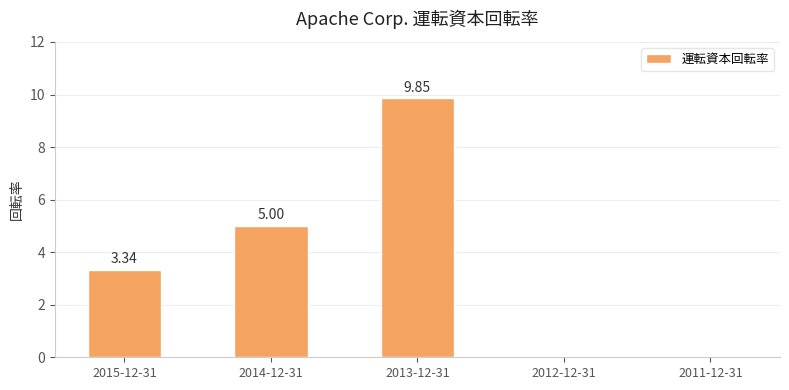

The chart shows a value of 5.9 at 2015-12-31. True or false?

False